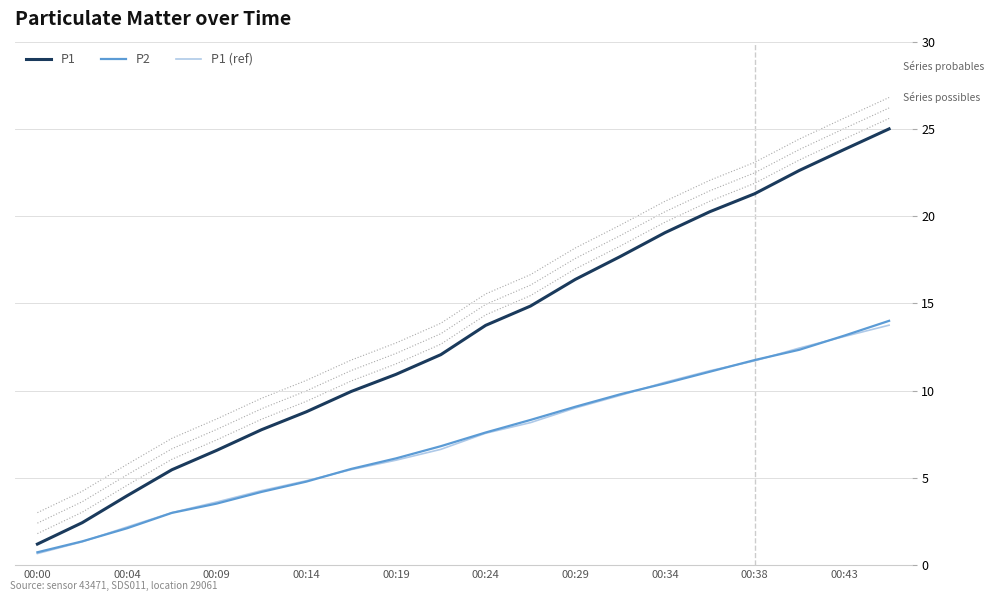

At which label does P1 (ref) reach its minimum?

00:00